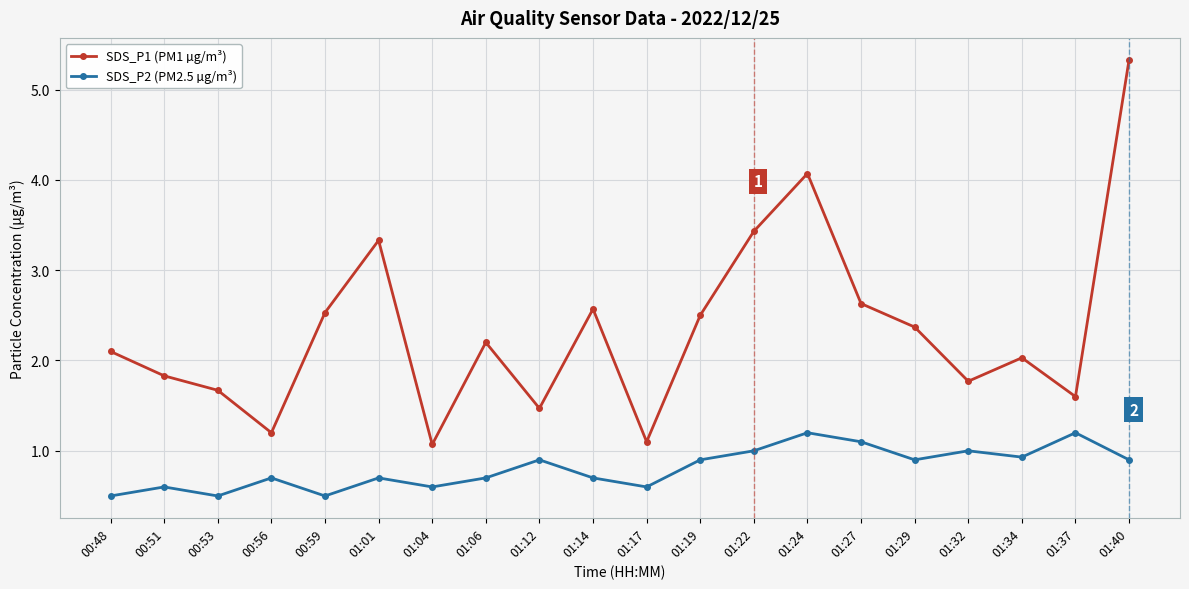

List the series in order of their overall mean, lowest first.

SDS_P2 (PM2.5 µg/m³), SDS_P1 (PM1 µg/m³)